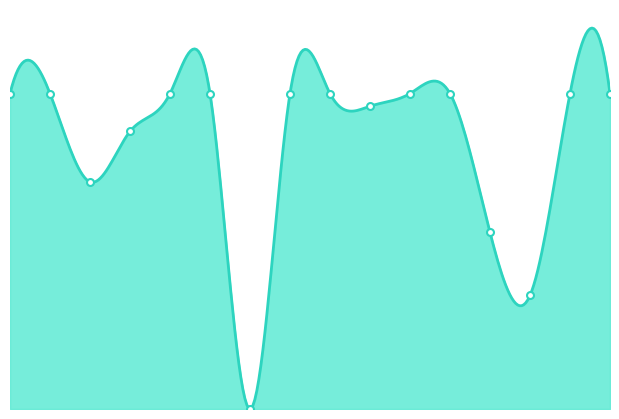

What is the approximate value at 6, to the nearest 10?

20